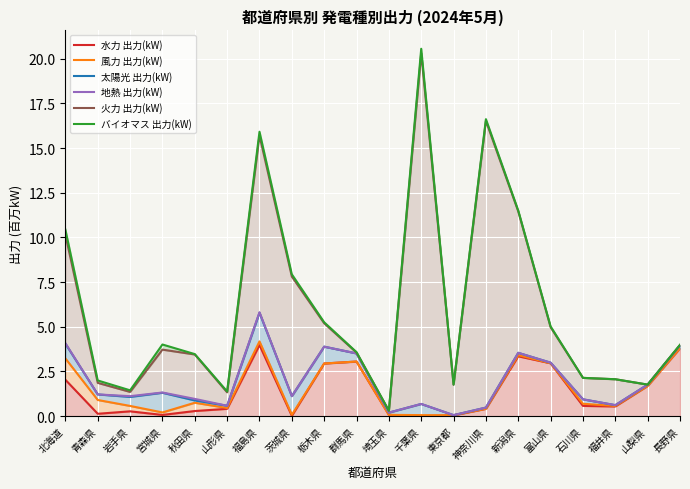

True or false: バイオマス 出力(kW) has a value of 2.3 at 山梨県.

False